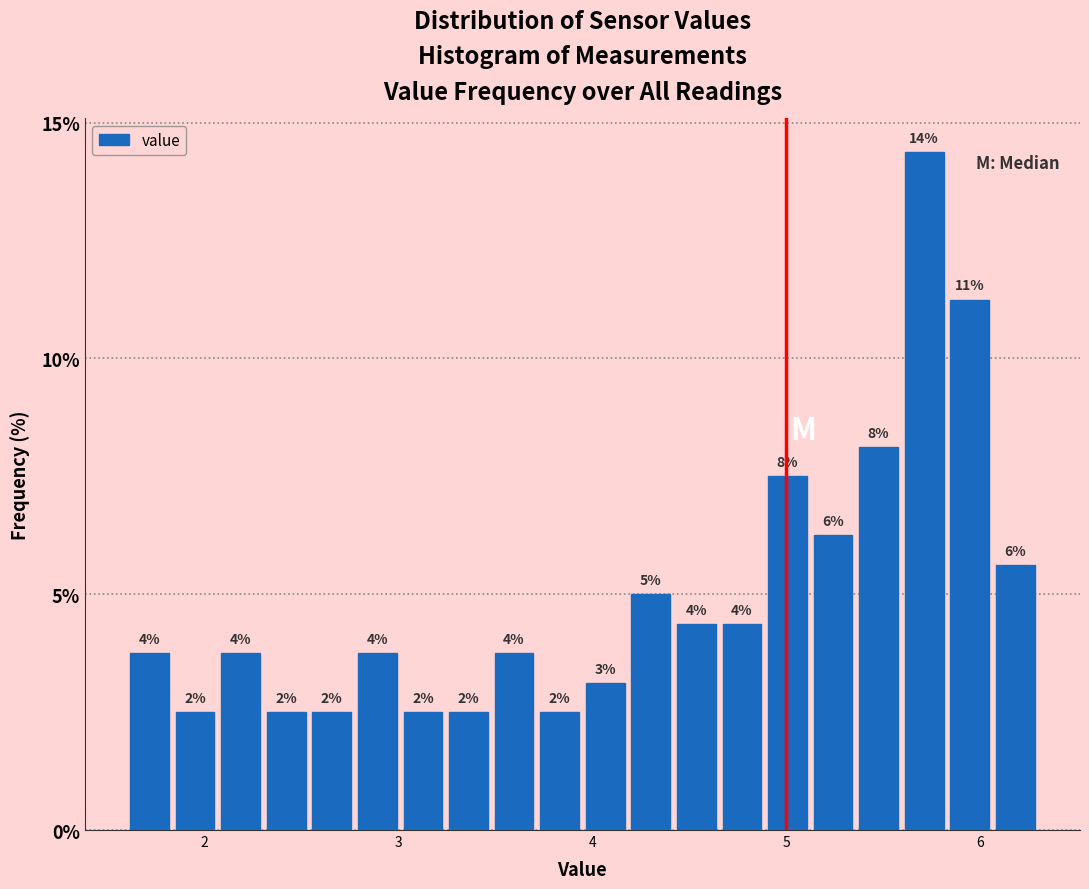

Read against the x-axis, roughly where is the centre of the tallest bar?

5.7